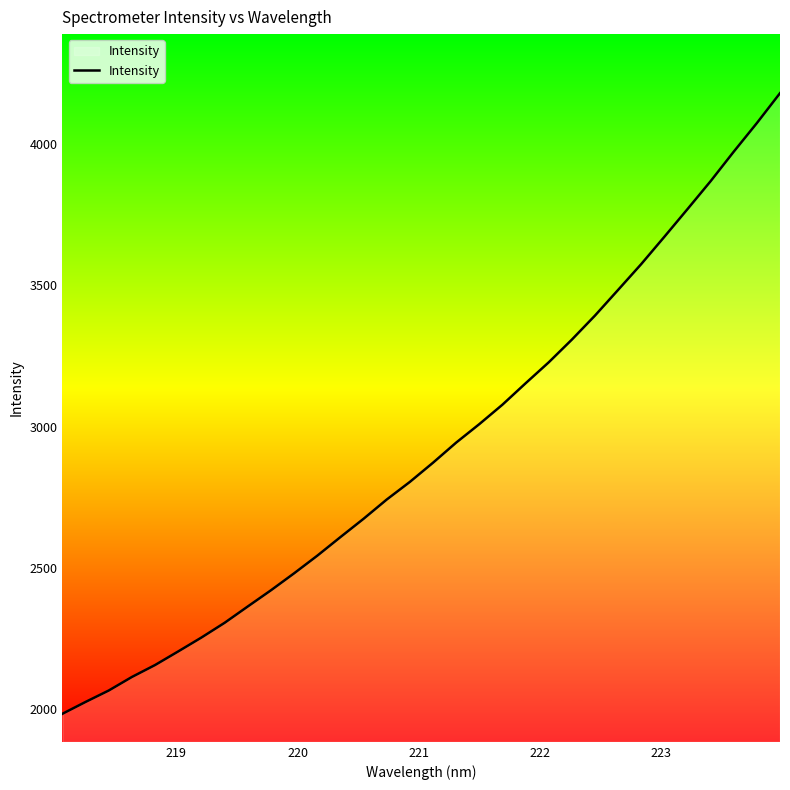

What is the greatest value displayed?

4180.1